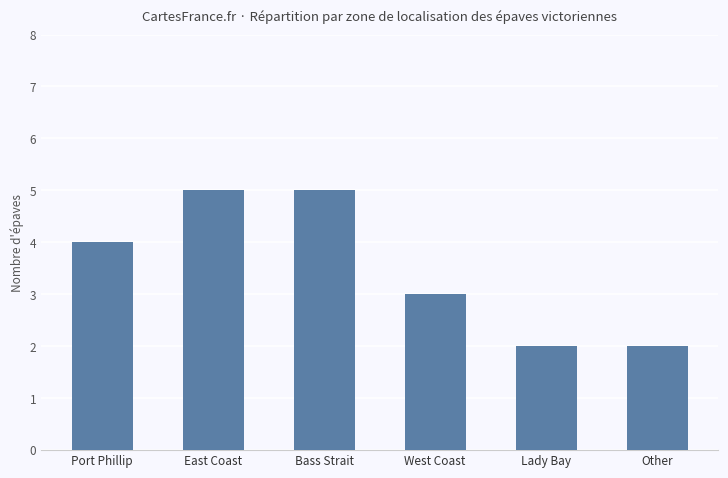

What is the greatest value displayed?

5